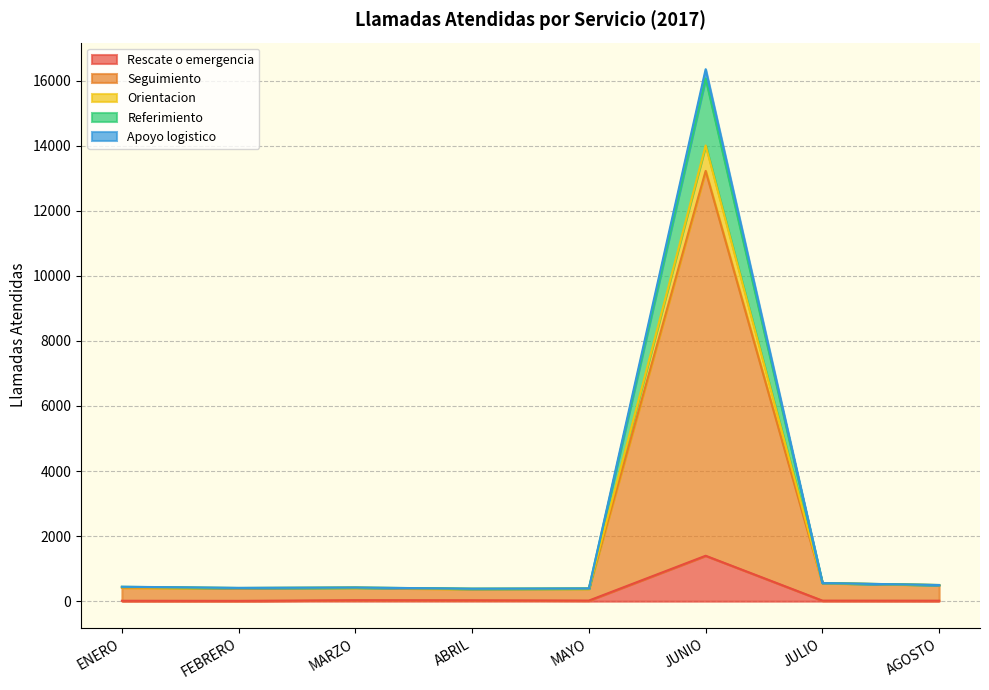

Is it true that Referimiento equals 736 at MARZO?

False